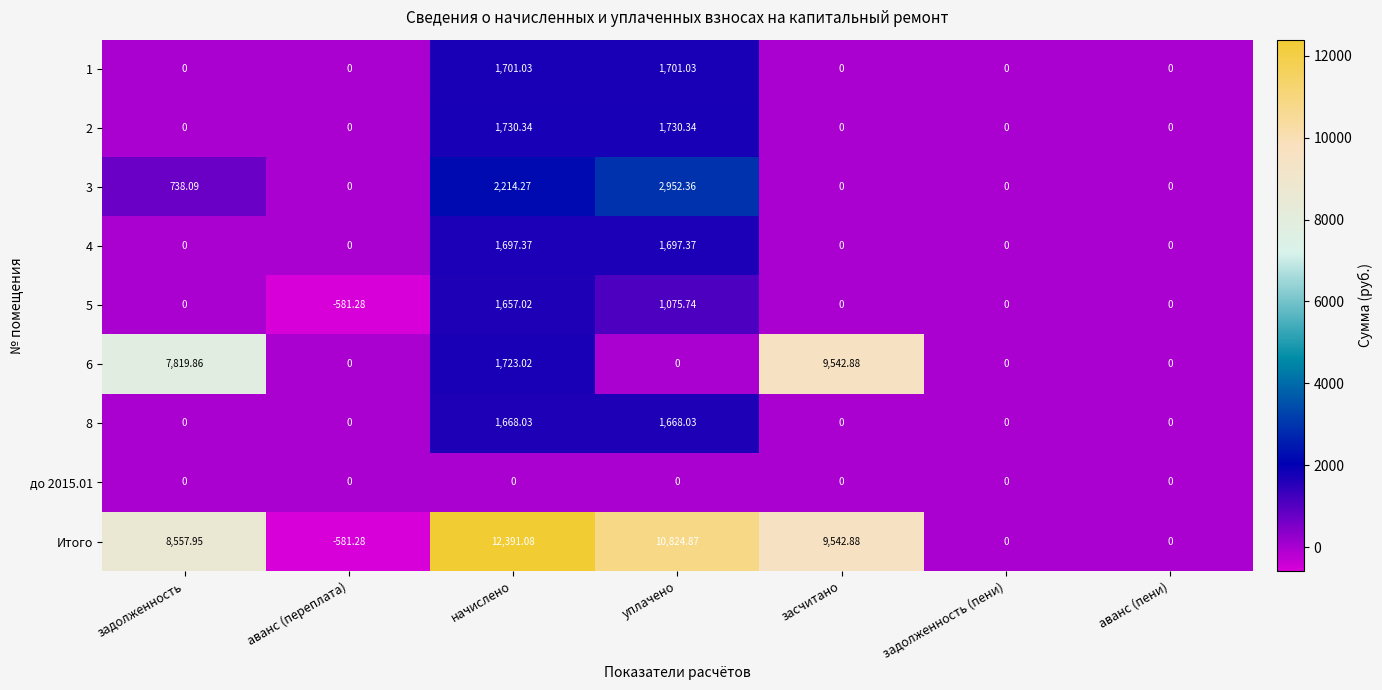

Which category has the highest value across all series?

начислено